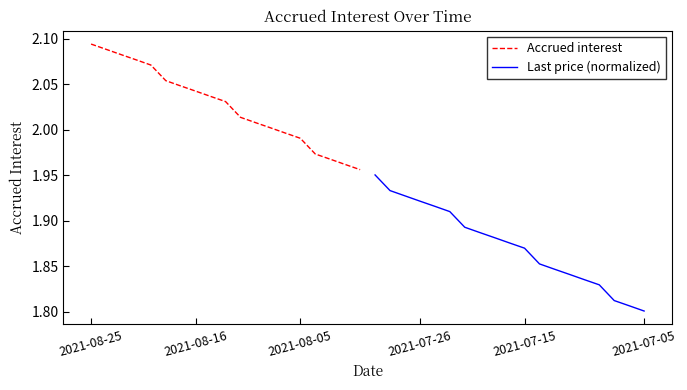

True or false: Last price (normalized) has a value of 2.5 at 2021-07-05.

False